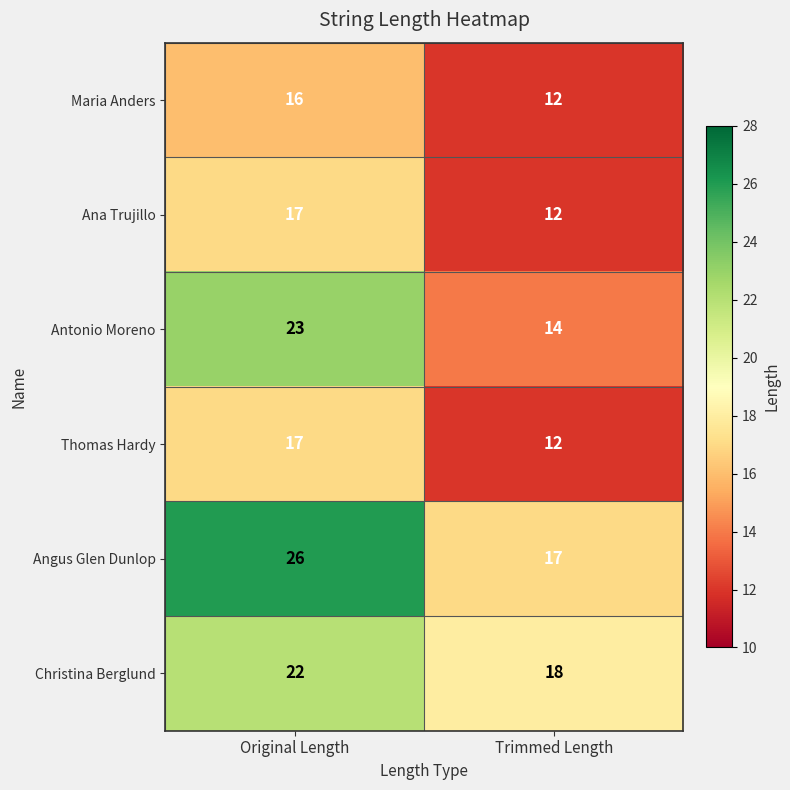

What is the spread (max minus min) of values at Original Length?

10